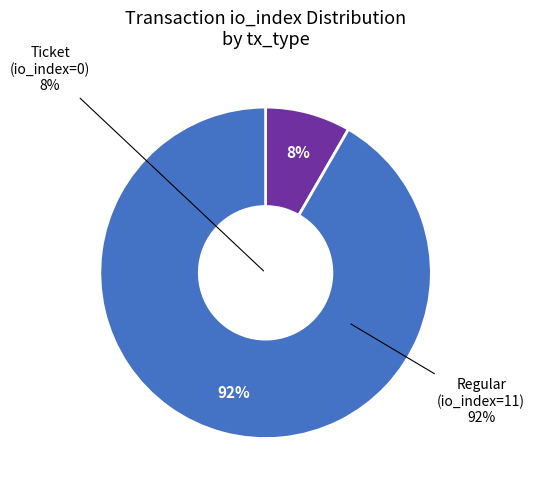

How many slices are in this pie chart?

2